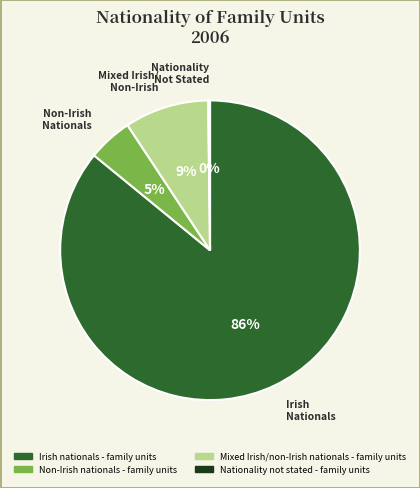

Which category accounts for the majority?

Irish nationals - family units